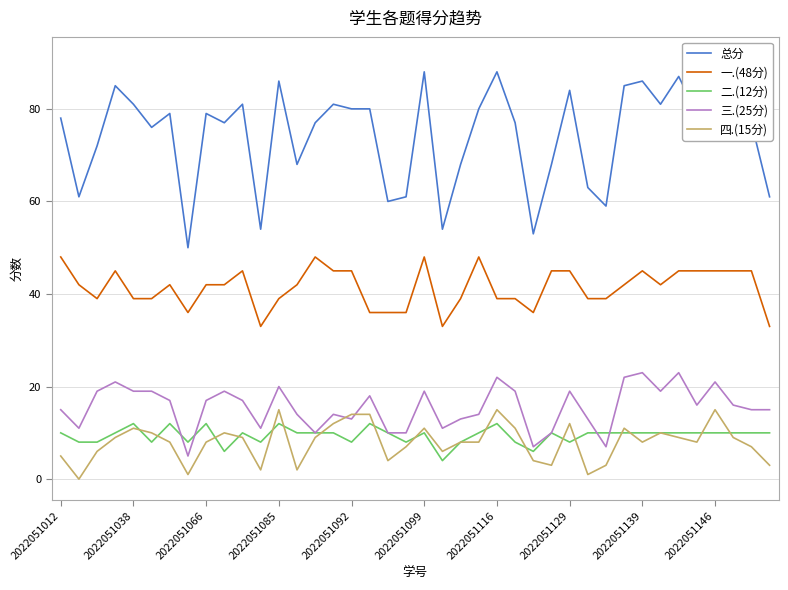

The value of 总分 at 37 is 80. True or false?

True